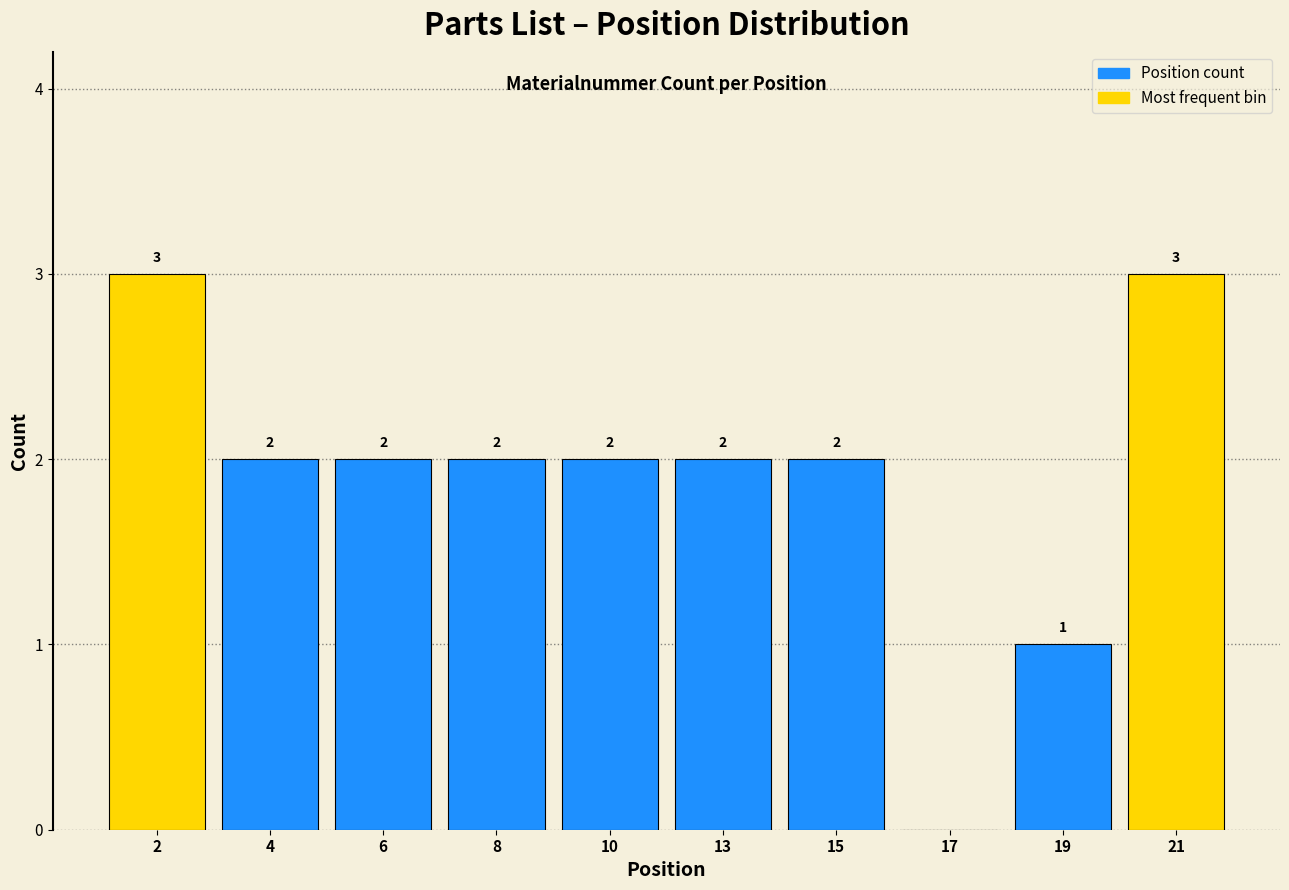

Reading left to right, transcribe all the data shown in this chart.

2=3	4=2	6=2	8=2	10=2	13=2	15=2	17=0	19=1	21=3